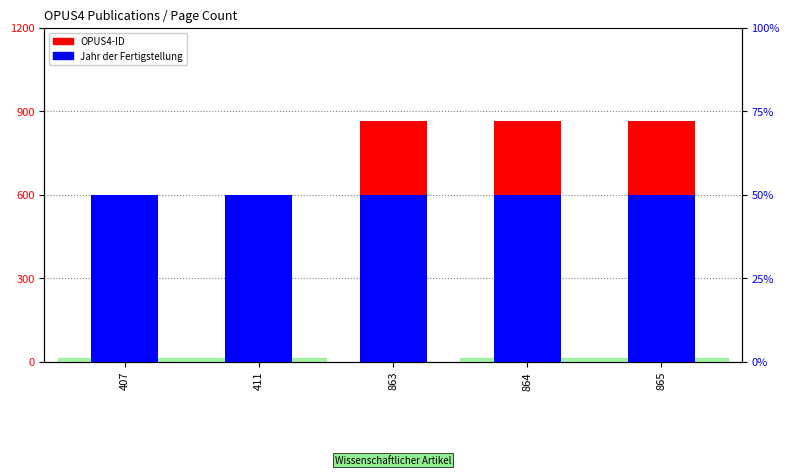

Reading left to right, transcribe all the data shown in this chart.

OPUS4-ID: 407=407	411=411	863=863	864=864	865=865
Jahr der Fertigstellung: 407=1	411=1	863=1	864=1	865=1